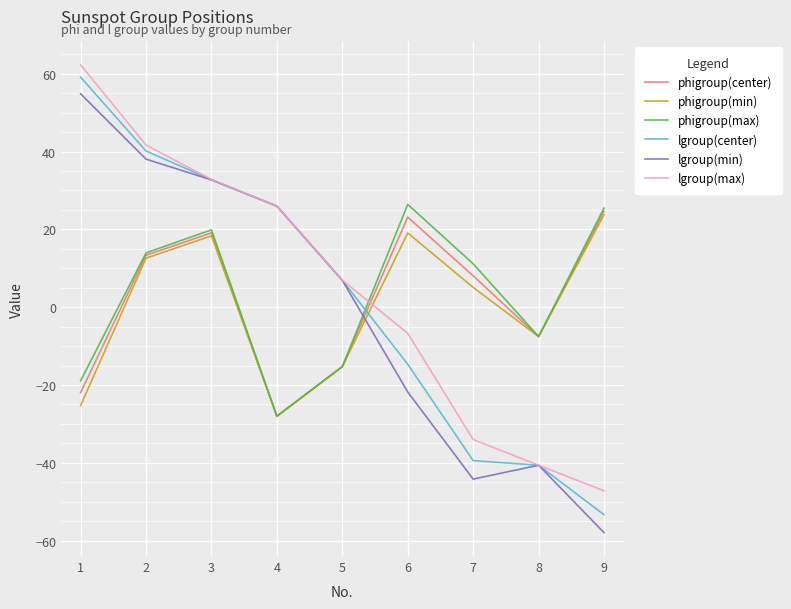

Does the chart have visible grid lines?

Yes